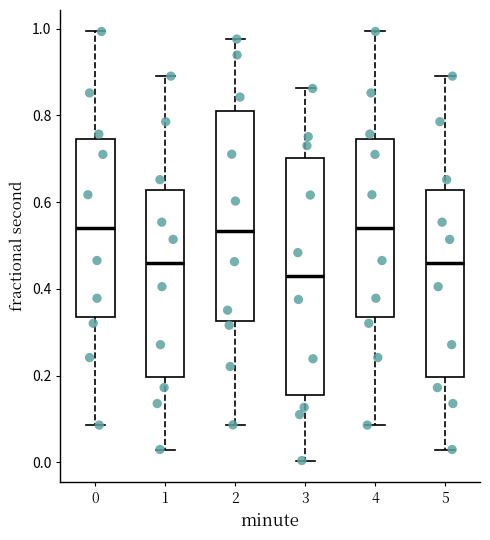

Reading left to right, read every box against the y-axis: the position of its median line, the range the box covers, and the ends of its whiskers. The values are not printed on the chart, so give them approximately, as read against the axis.

0: median 0.54, box 0.34 to 0.74, whiskers 0.08 to 1.00
1: median 0.46, box 0.20 to 0.62, whiskers 0.02 to 0.90
2: median 0.54, box 0.32 to 0.80, whiskers 0.08 to 0.98
3: median 0.42, box 0.16 to 0.70, whiskers 0.00 to 0.86
4: median 0.54, box 0.34 to 0.74, whiskers 0.08 to 1.00
5: median 0.46, box 0.20 to 0.62, whiskers 0.02 to 0.90